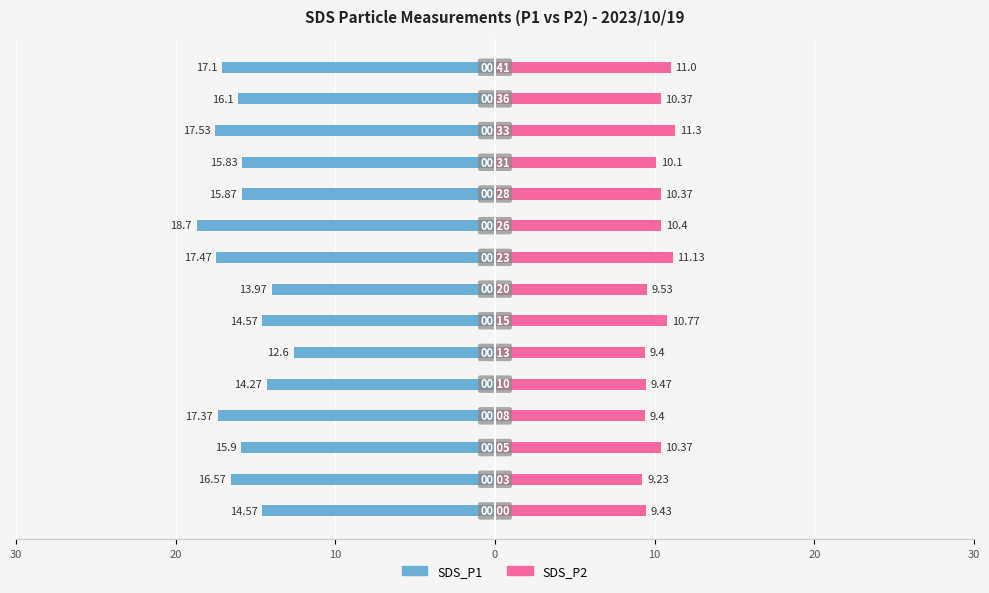

How many data points does each series have?

15